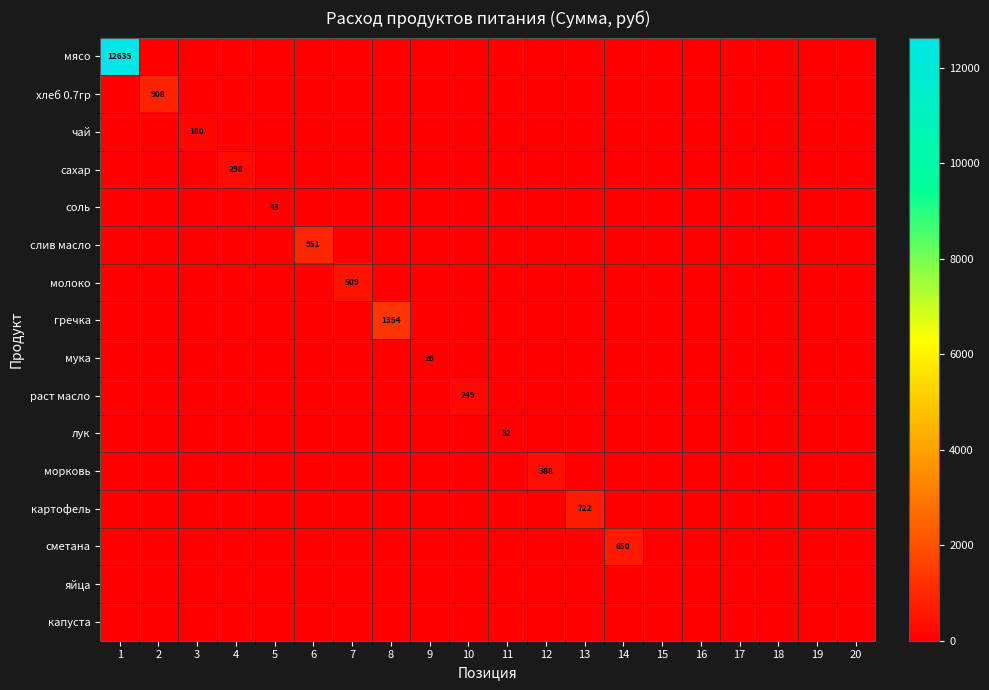

Which label corresponds to the largest value in the chart?

1